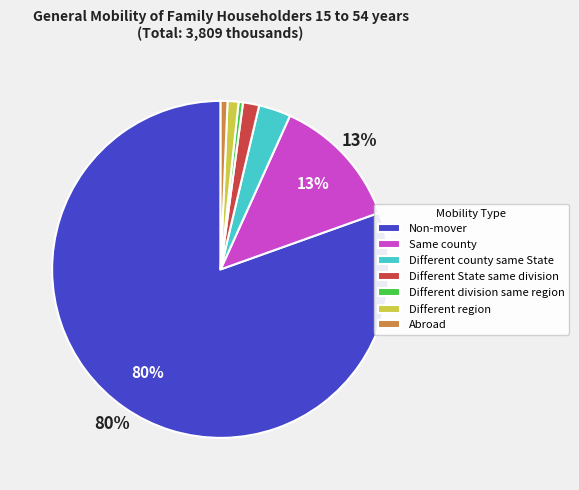

Is it true that Different division same region is 6% of the pie?

False